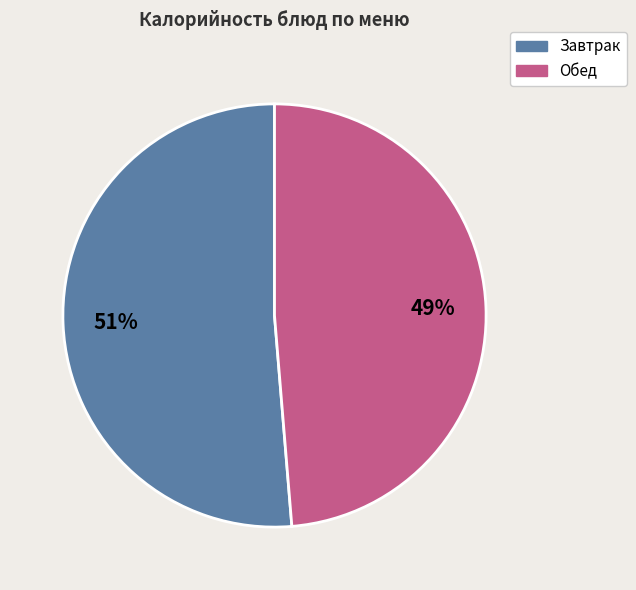

To the nearest percent, what is the average slice percentage?

50%